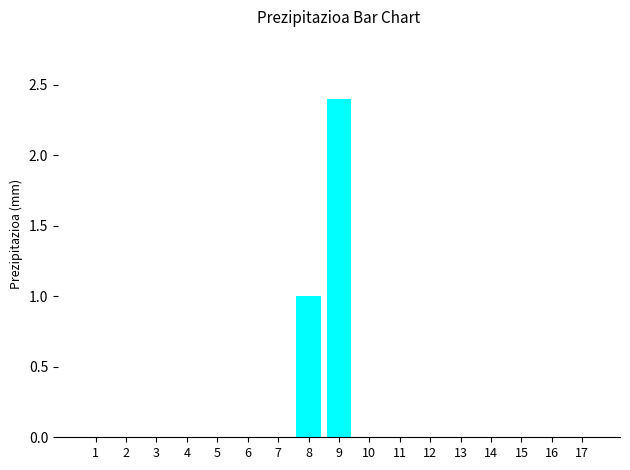

What is the maximum value shown in the chart?

2.4